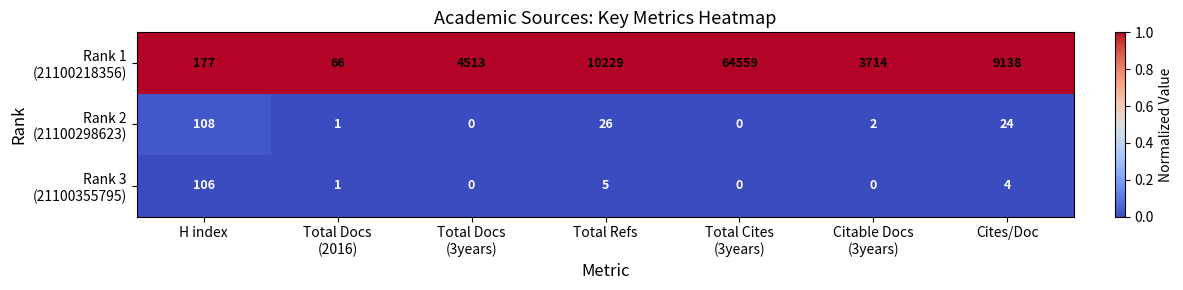

What is the maximum value shown in the chart?

64559